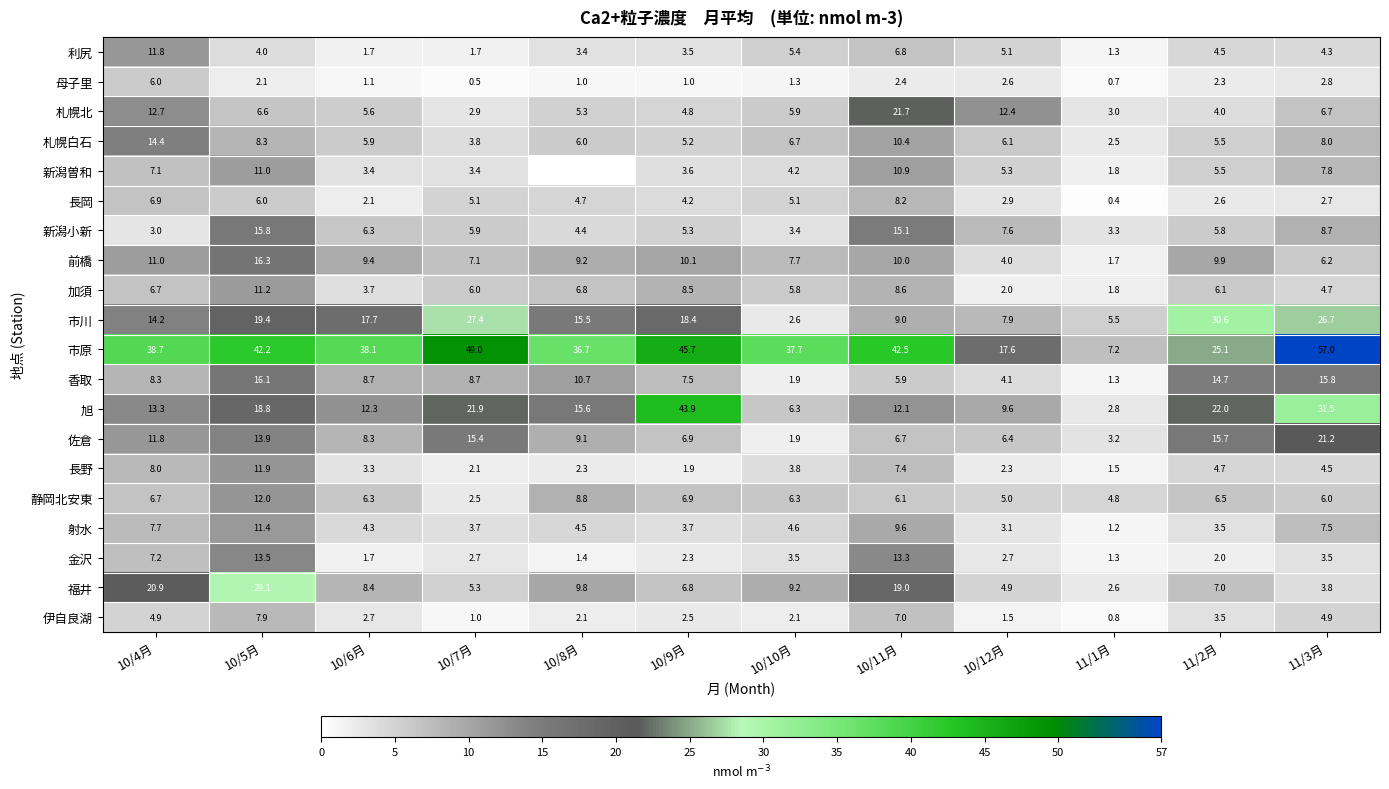

What value does the 利尻 series have at 10/5月?

4.0